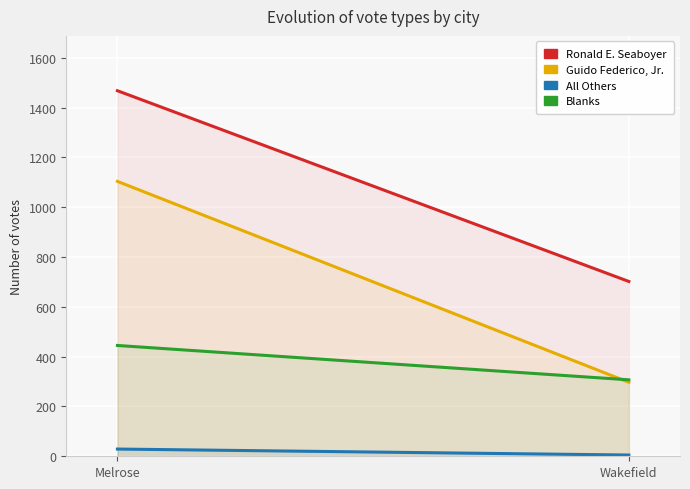

Reading left to right, transcribe all the data shown in this chart.

Ronald E. Seaboyer: 1468	702
Guido Federico, Jr.: 1104	297
All Others: 29	5
Blanks: 445	307